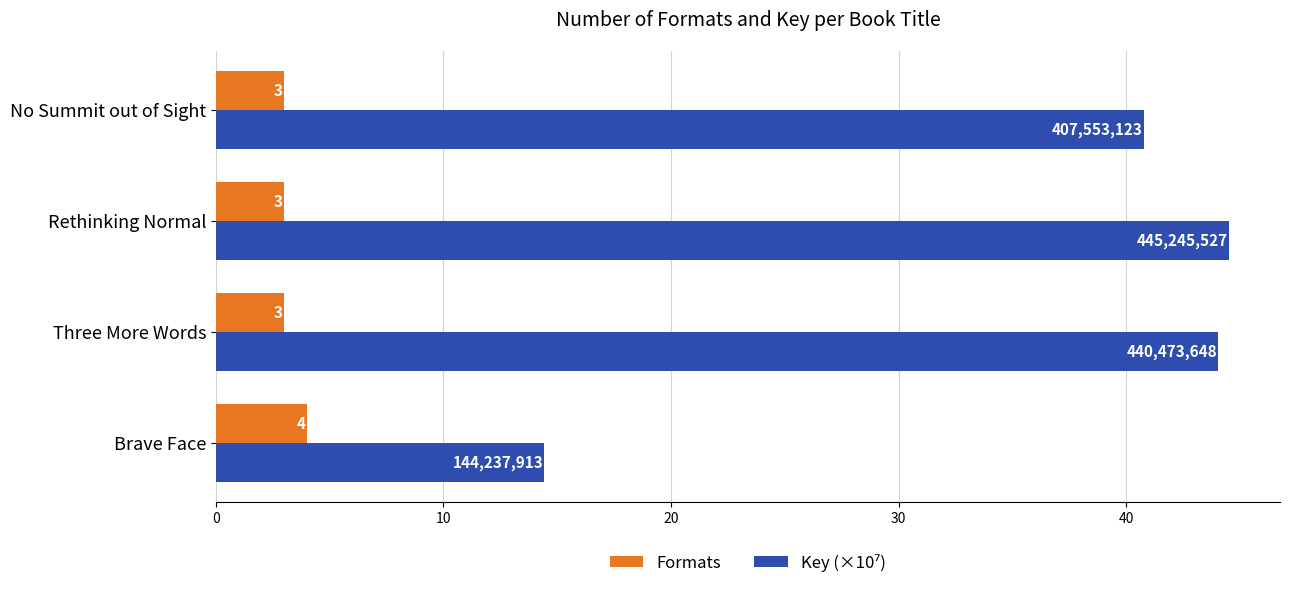

What is the sum of all Formats values?

13.0